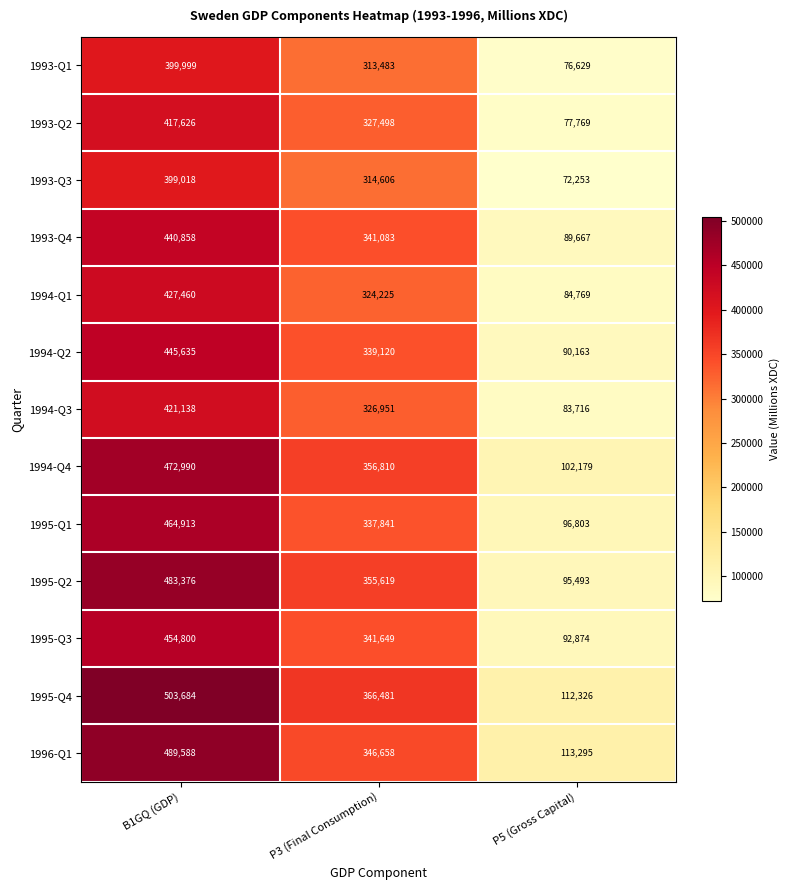

The 1993-Q2 series shows 25942 at P5 (Gross Capital). True or false?

False